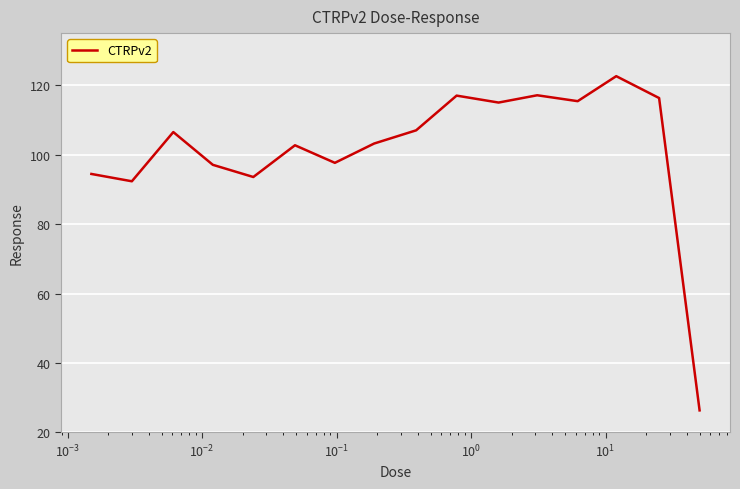

What is the average value?

101.5